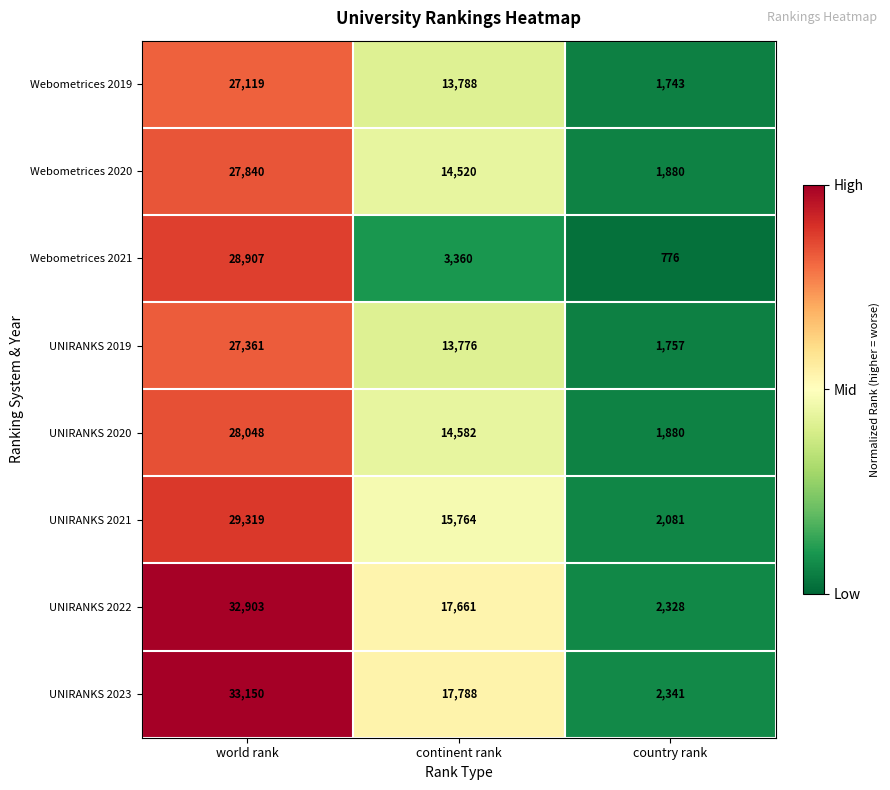

Rank the series by their maximum value, from lowest to highest.

Webometrices 2019, UNIRANKS 2019, Webometrices 2020, UNIRANKS 2020, Webometrices 2021, UNIRANKS 2021, UNIRANKS 2022, UNIRANKS 2023